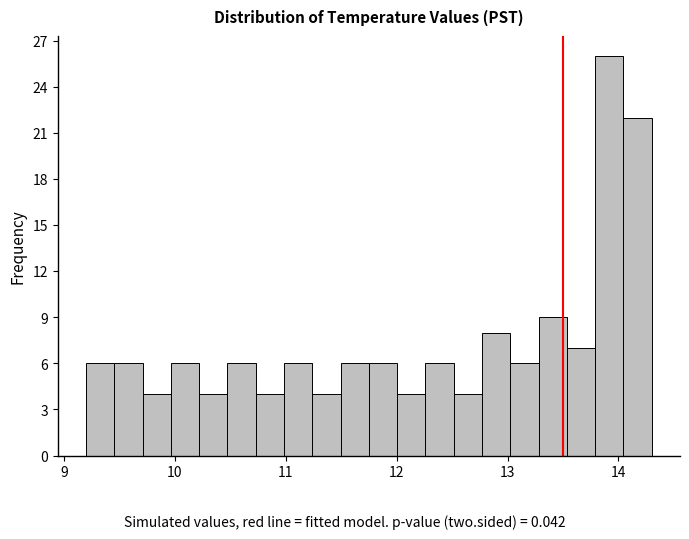

Read against the x-axis, roughly where is the centre of the tallest bar?

13.9